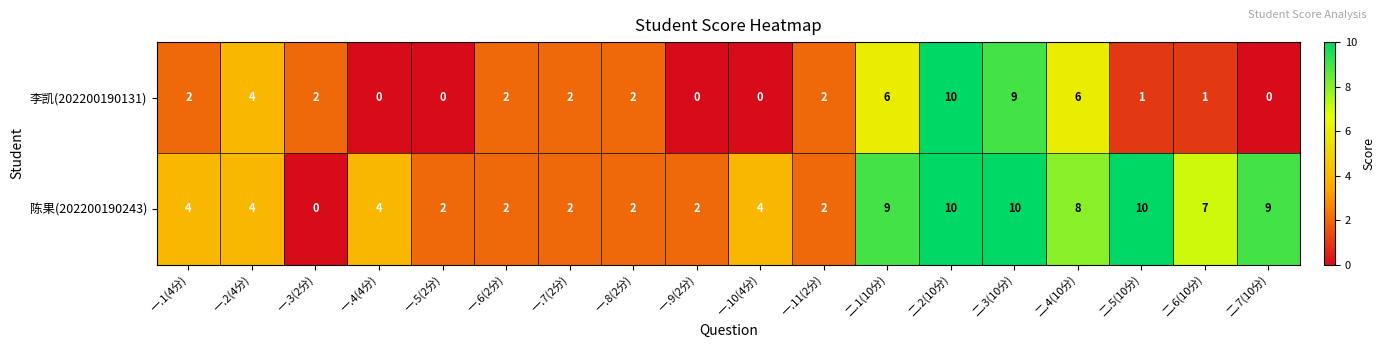

Between 一.1(4分) and 一.10(4分), which series saw the biggest shift?

李凯(202200190131)